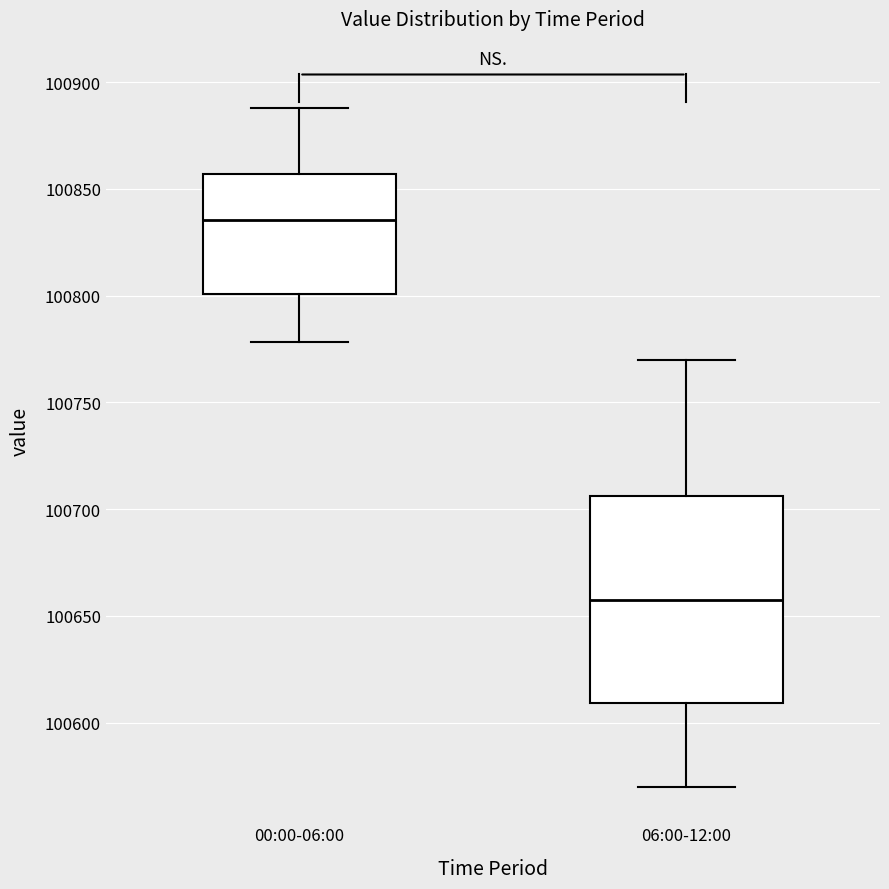

Comparing the boxes themselves (not the whiskers), which one is the tallest?

06:00-12:00